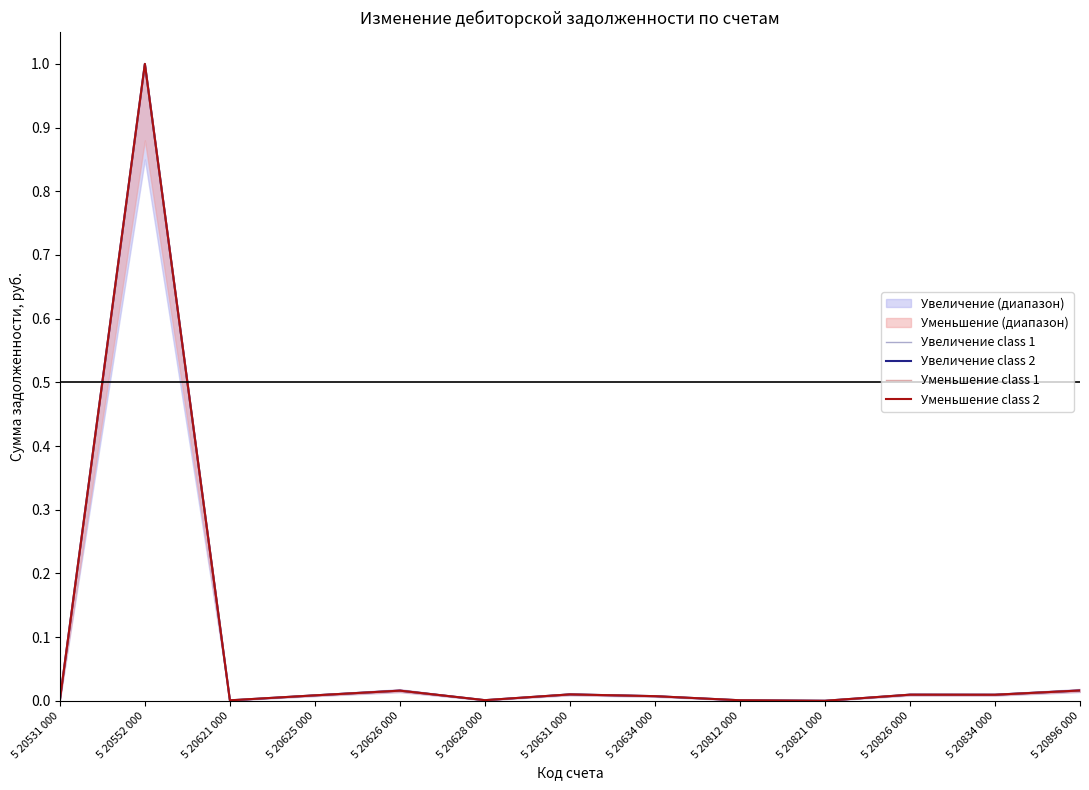

Which series has the largest total across all categories?

Уменьшение class 1